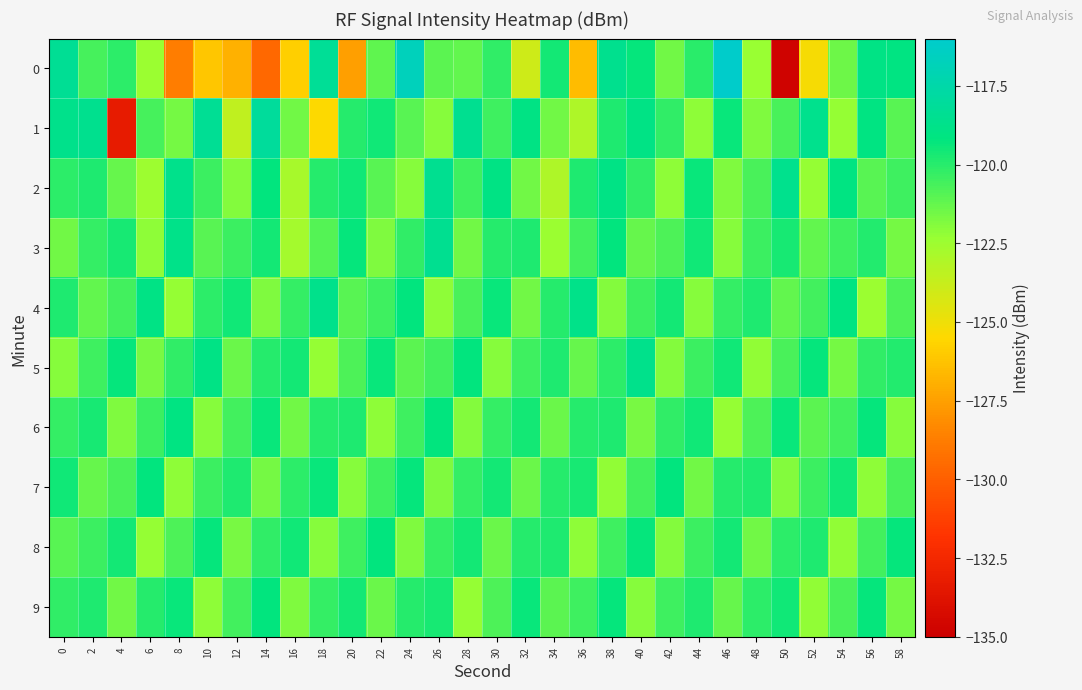

List the series in order of their peak value, lowest first.

7, 8, 9, 6, 4, 5, 2, 3, 1, 0